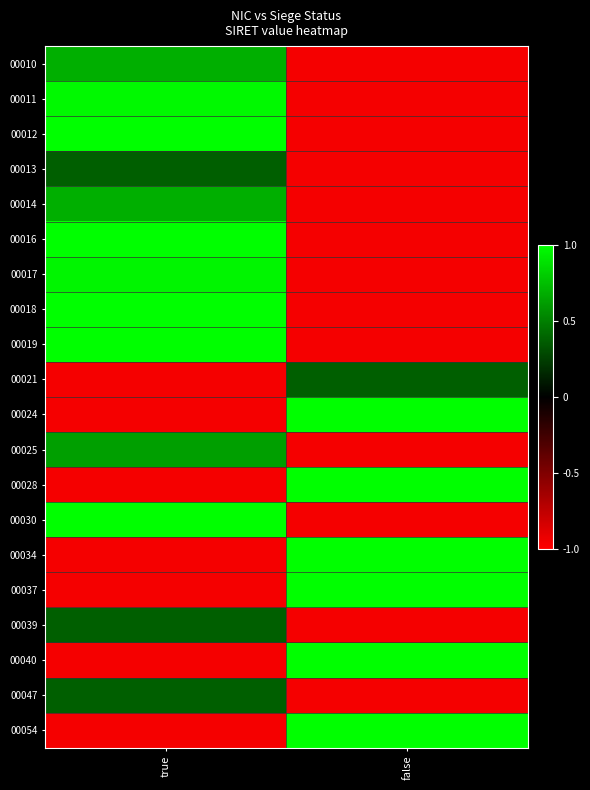

Reading left to right, what are all the values shown in this chart?

00010: true=0.7	false=-1.0
00011: true=1.0	false=-1.0
00012: true=1.0	false=-1.0
00013: true=0.4	false=-1.0
00014: true=0.7	false=-1.0
00016: true=1.0	false=-1.0
00017: true=1.0	false=-1.0
00018: true=1.0	false=-1.0
00019: true=1.0	false=-1.0
00021: true=-1.0	false=0.4
00024: true=-1.0	false=1.0
00025: true=0.6	false=-1.0
00028: true=-1.0	false=1.0
00030: true=1.0	false=-1.0
00034: true=-1.0	false=1.0
00037: true=-1.0	false=1.0
00039: true=0.4	false=-1.0
00040: true=-1.0	false=1.0
00047: true=0.4	false=-1.0
00054: true=-1.0	false=1.0